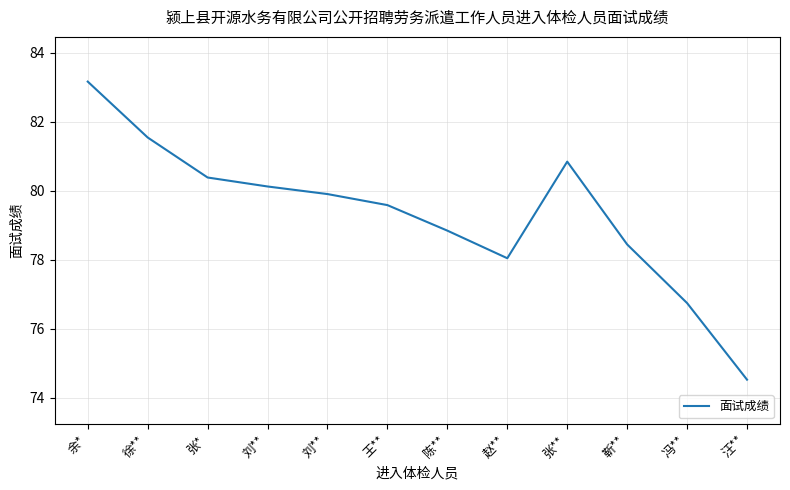

Reading left to right, list all the values displayed in this chart.

83.2	81.5	80.4	80.1	79.9	79.6	78.8	78.0	80.8	78.4	76.7	74.5